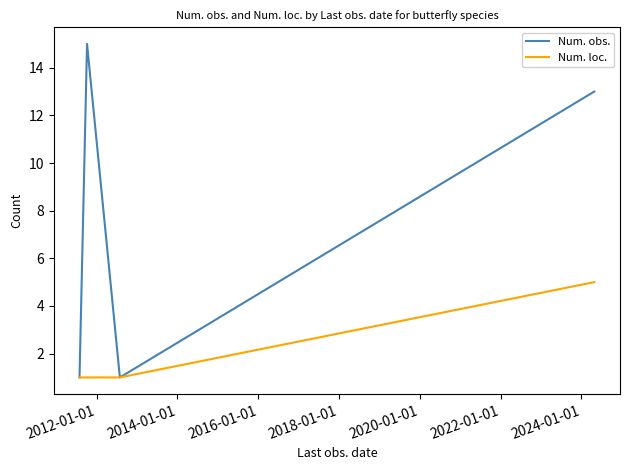

Which series has the widest spread of values?

Num. obs.